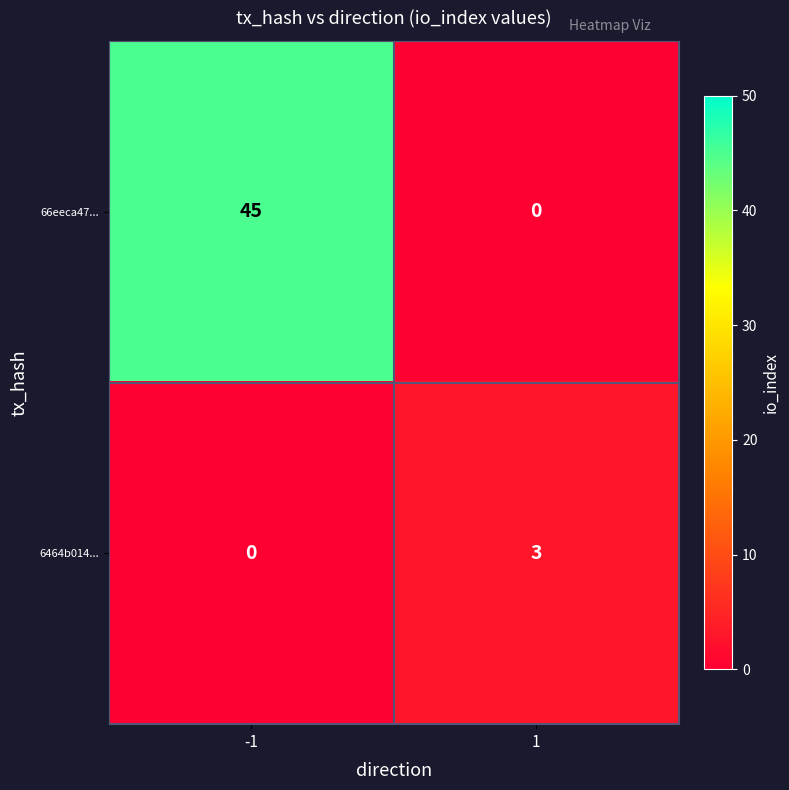

Reading right to left, list all the values displayed in this chart.

66eeca47...: 0	45
6464b014...: 3	0